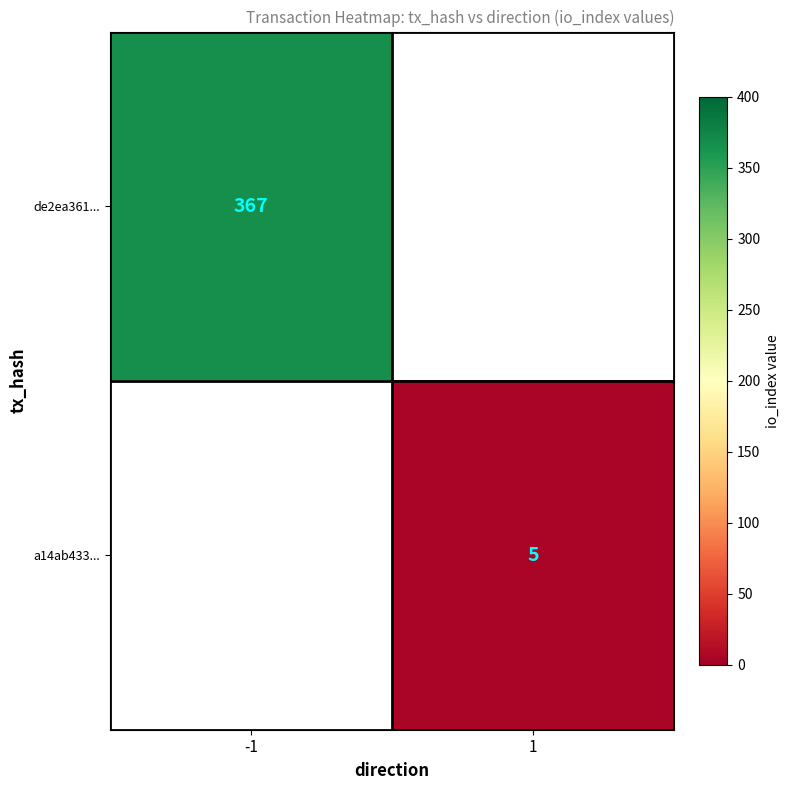

The de2ea361... series shows 367 at -1. True or false?

True